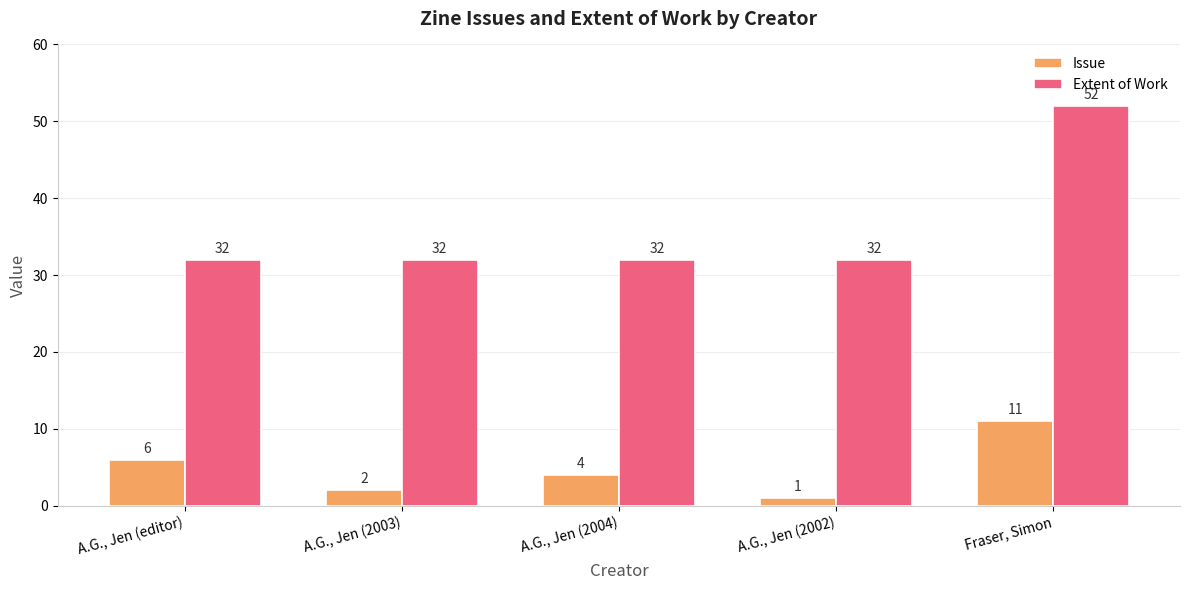

Is it true that Extent of Work equals 85 at Fraser, Simon?

False